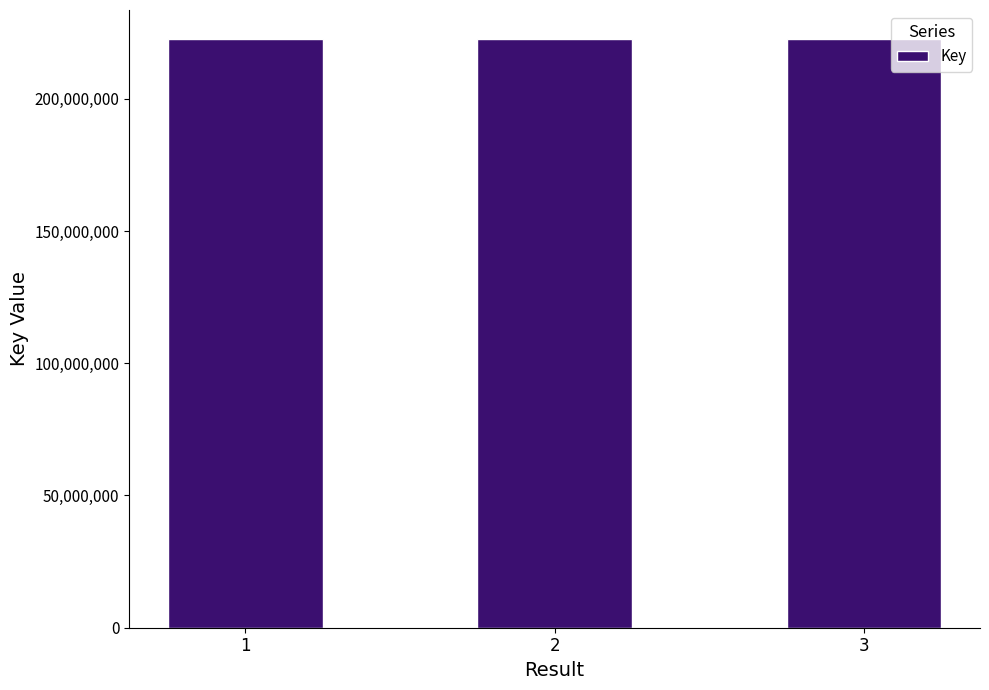

What is the ratio of the value at 3 to the value at 1?

1.0